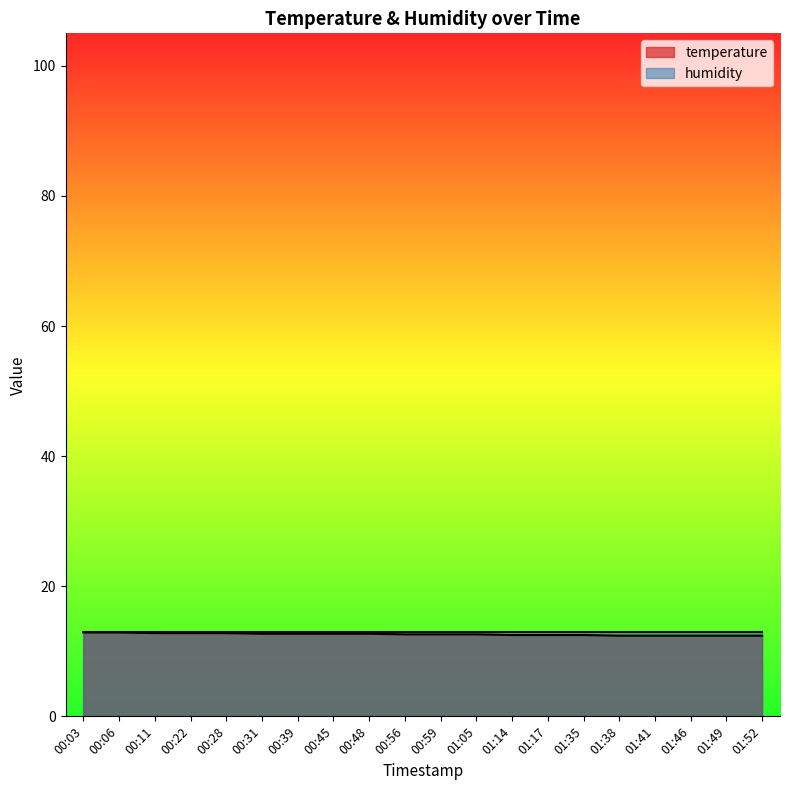

True or false: there are more than 0 points higher than both neighbors.

False